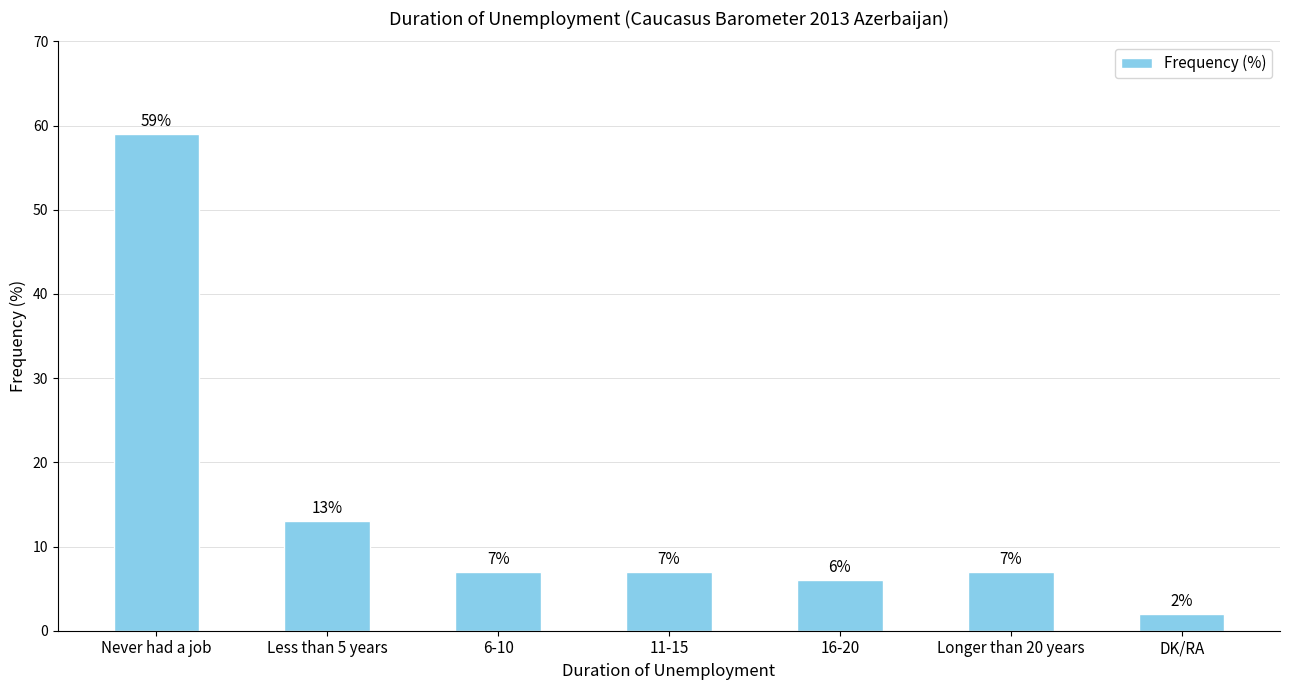

Reading left to right, list all the values displayed in this chart.

Never had a job=59	Less than 5 years=13	6-10=7	11-15=7	16-20=6	Longer than 20 years=7	DK/RA=2